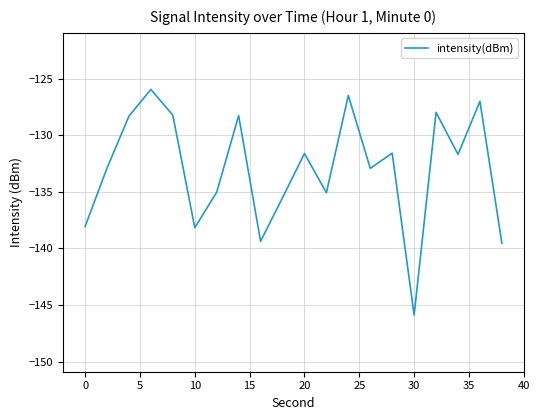

What is the difference between the maximum and minimum values?

19.9